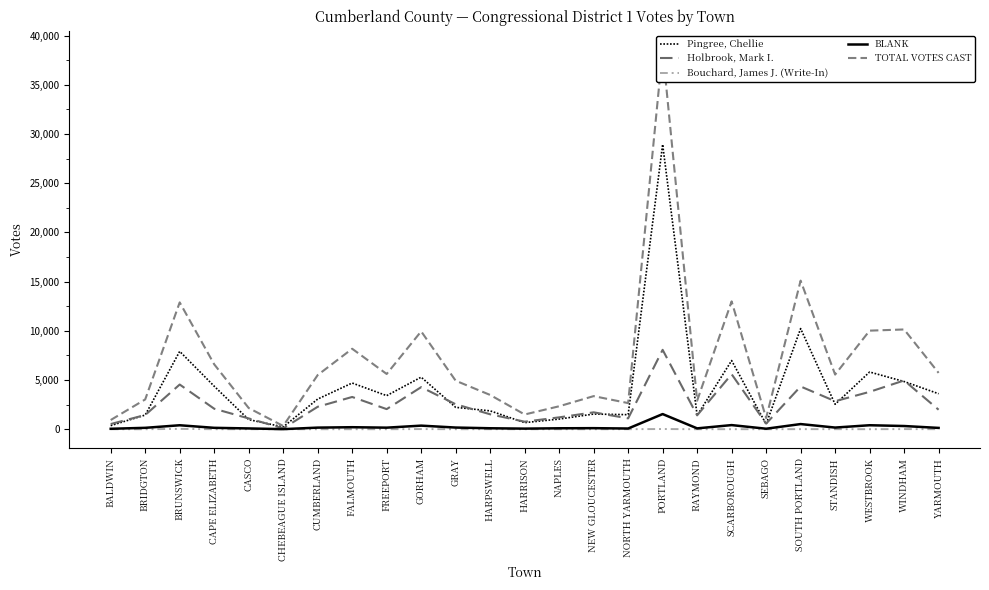

Reading right to left, what are all the values shown in this chart?

Pingree, Chellie: YARMOUTH=3607	WINDHAM=4847	WESTBROOK=5816	STANDISH=2534	SOUTH PORTLAND=10229	SEBAGO=512	SCARBOROUGH=6979	RAYMOND=1400	PORTLAND=28947	NORTH YARMOUTH=1478	NEW GLOUCESTER=1541	NAPLES=1032	HARRISON=670	HARPSWELL=1865	GRAY=2224	GORHAM=5291	FREEPORT=3413	FALMOUTH=4696	CUMBERLAND=3063	CHEBEAGUE ISLAND=232	CASCO=977	CAPE ELIZABETH=4372	BRUNSWICK=7913	BRIDGTON=1441	BALDWIN=368
Holbrook, Mark I.: YARMOUTH=1982	WINDHAM=4955	WESTBROOK=3798	STANDISH=2847	SOUTH PORTLAND=4345	SEBAGO=569	SCARBOROUGH=5592	RAYMOND=1412	PORTLAND=8070	NORTH YARMOUTH=1104	NEW GLOUCESTER=1716	NAPLES=1205	HARRISON=765	HARPSWELL=1518	GRAY=2537	GORHAM=4277	FREEPORT=2043	FALMOUTH=3278	CUMBERLAND=2280	CHEBEAGUE ISLAND=88	CASCO=1097	CAPE ELIZABETH=2084	BRUNSWICK=4542	BRIDGTON=1445	BALDWIN=524
Bouchard, James J. (Write-In): YARMOUTH=3	WINDHAM=13	WESTBROOK=2	STANDISH=6	SOUTH PORTLAND=8	SEBAGO=0	SCARBOROUGH=4	RAYMOND=0	PORTLAND=20	NORTH YARMOUTH=3	NEW GLOUCESTER=0	NAPLES=0	HARRISON=2	HARPSWELL=3	GRAY=1	GORHAM=15	FREEPORT=1	FALMOUTH=1	CUMBERLAND=0	CHEBEAGUE ISLAND=1	CASCO=2	CAPE ELIZABETH=1	BRUNSWICK=35	BRIDGTON=0	BALDWIN=0
BLANK: YARMOUTH=133	WINDHAM=325	WESTBROOK=404	STANDISH=168	SOUTH PORTLAND=523	SEBAGO=51	SCARBOROUGH=419	RAYMOND=86	PORTLAND=1540	NORTH YARMOUTH=71	NEW GLOUCESTER=107	NAPLES=96	HARRISON=60	HARPSWELL=97	GRAY=169	GORHAM=364	FREEPORT=158	FALMOUTH=204	CUMBERLAND=162	CHEBEAGUE ISLAND=8	CASCO=79	CAPE ELIZABETH=141	BRUNSWICK=402	BRIDGTON=141	BALDWIN=44
TOTAL VOTES CAST: YARMOUTH=5725	WINDHAM=10140	WESTBROOK=10020	STANDISH=5555	SOUTH PORTLAND=15105	SEBAGO=1132	SCARBOROUGH=12994	RAYMOND=2898	PORTLAND=38577	NORTH YARMOUTH=2656	NEW GLOUCESTER=3364	NAPLES=2333	HARRISON=1497	HARPSWELL=3483	GRAY=4931	GORHAM=9947	FREEPORT=5615	FALMOUTH=8179	CUMBERLAND=5505	CHEBEAGUE ISLAND=329	CASCO=2155	CAPE ELIZABETH=6598	BRUNSWICK=12892	BRIDGTON=3027	BALDWIN=936